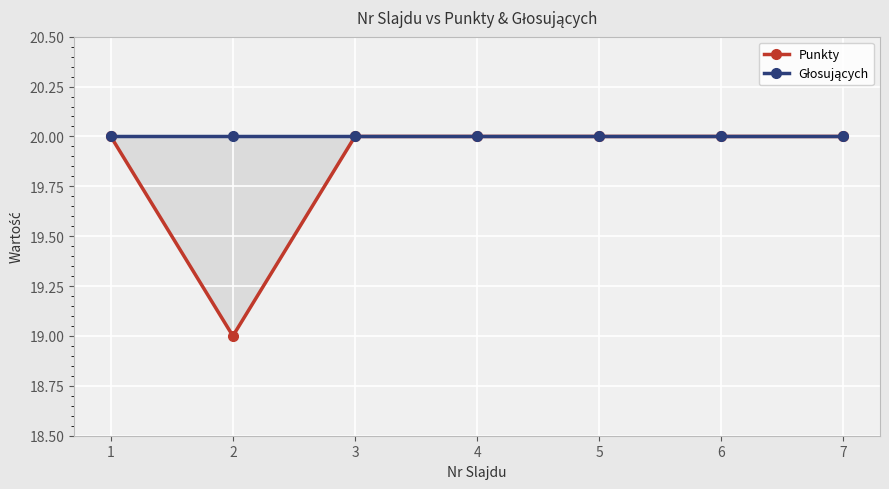

The Głosujących series shows 20 at 1. True or false?

True